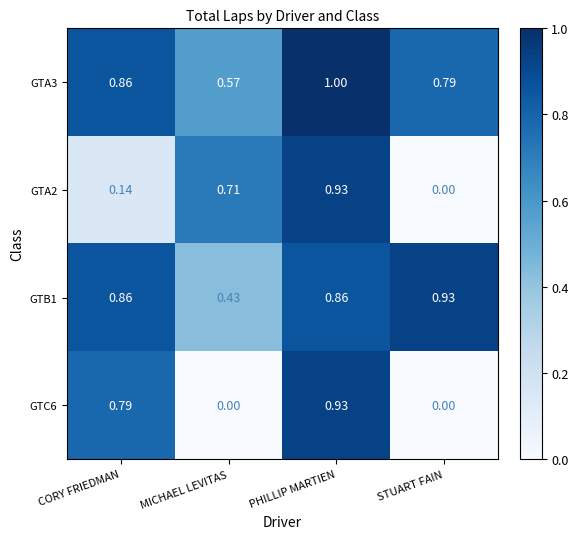

Which series has the largest total across all categories?

GTA3